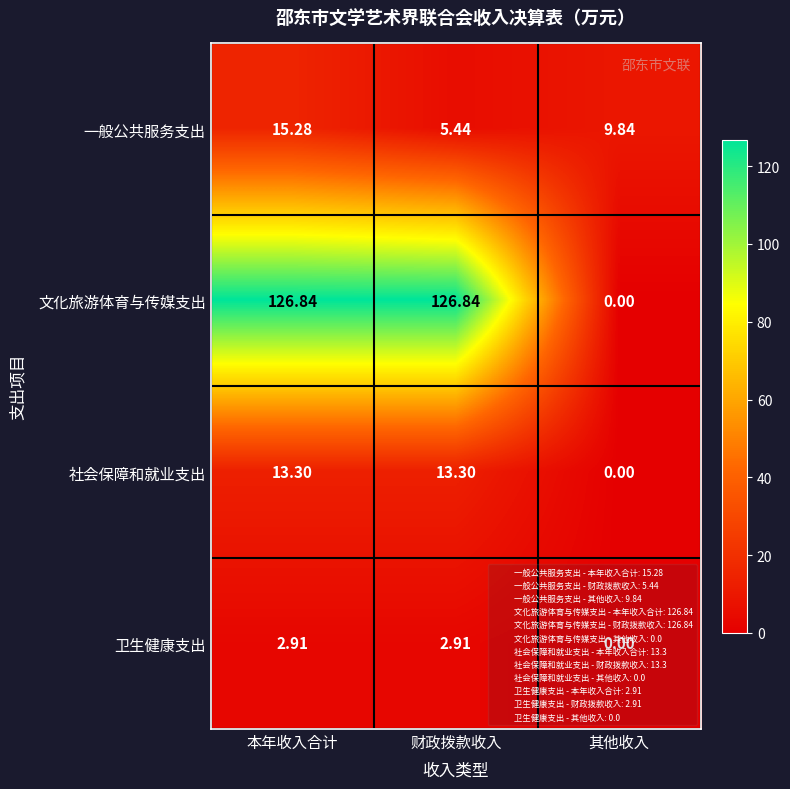

How many positive values does the 卫生健康支出 series have?

2